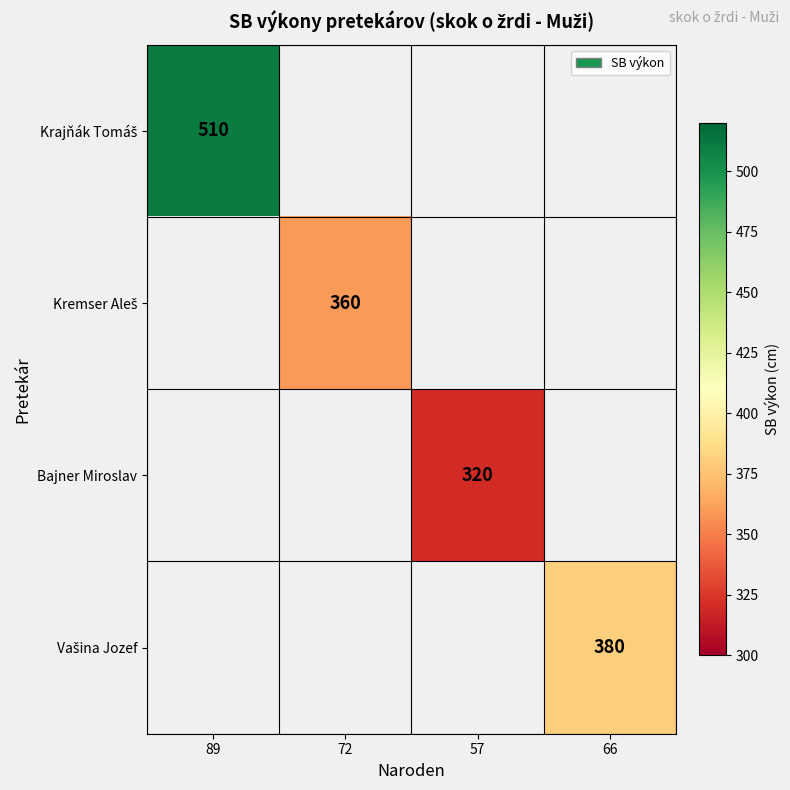

What is the maximum value shown in the chart?

510.0